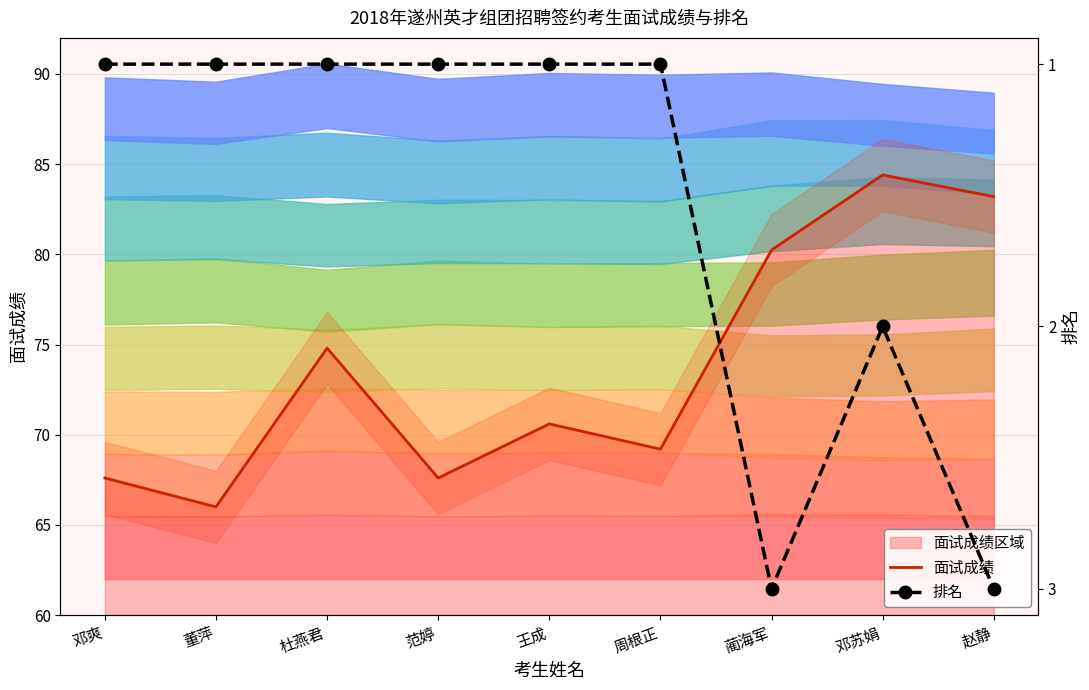

Which category has the lowest value in the 排名 series?

邓爽